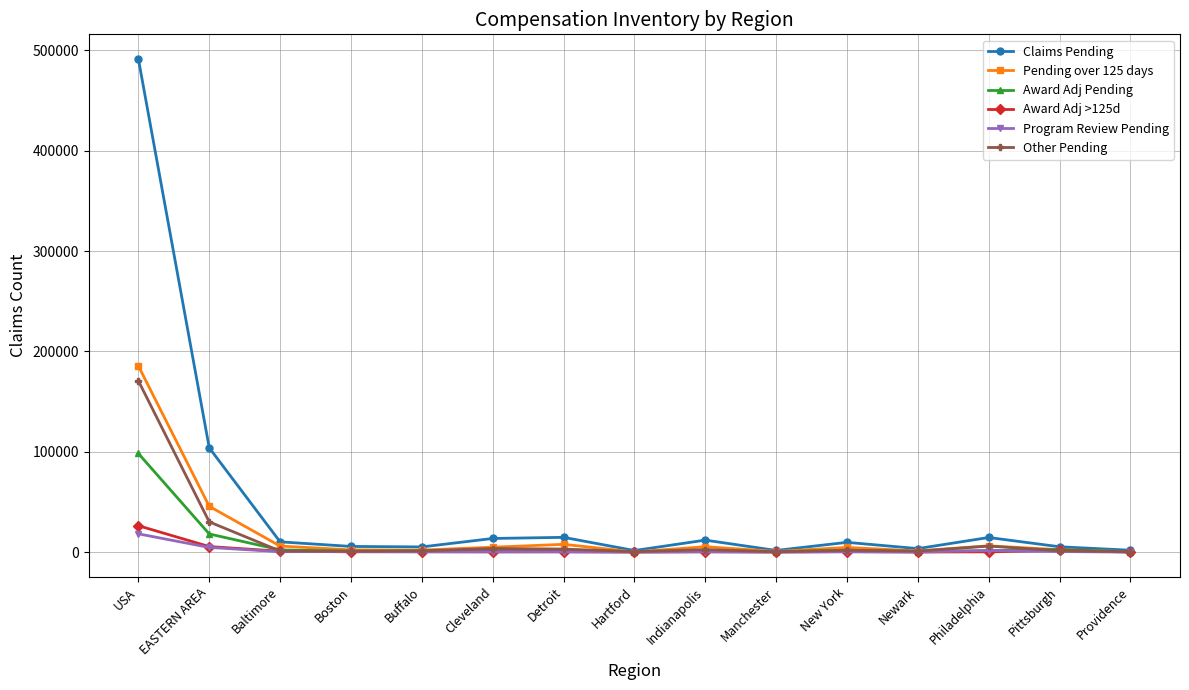

Which category has the highest value across all series?

USA